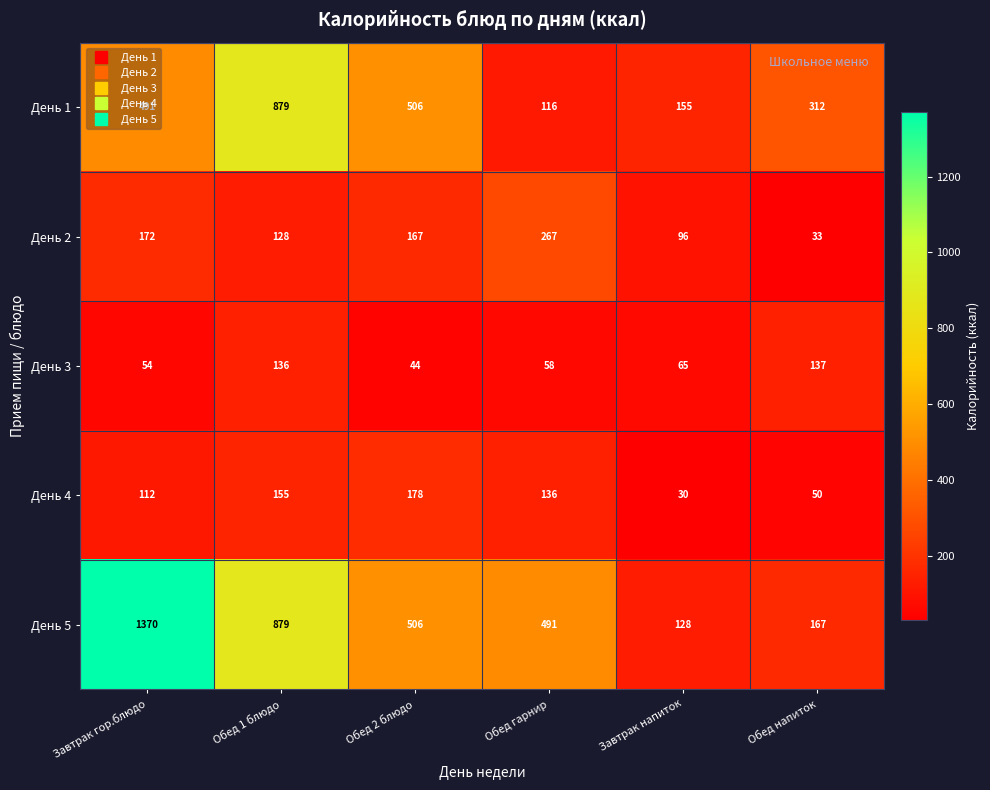

The День 5 series shows 128 at Завтрак напиток. True or false?

True